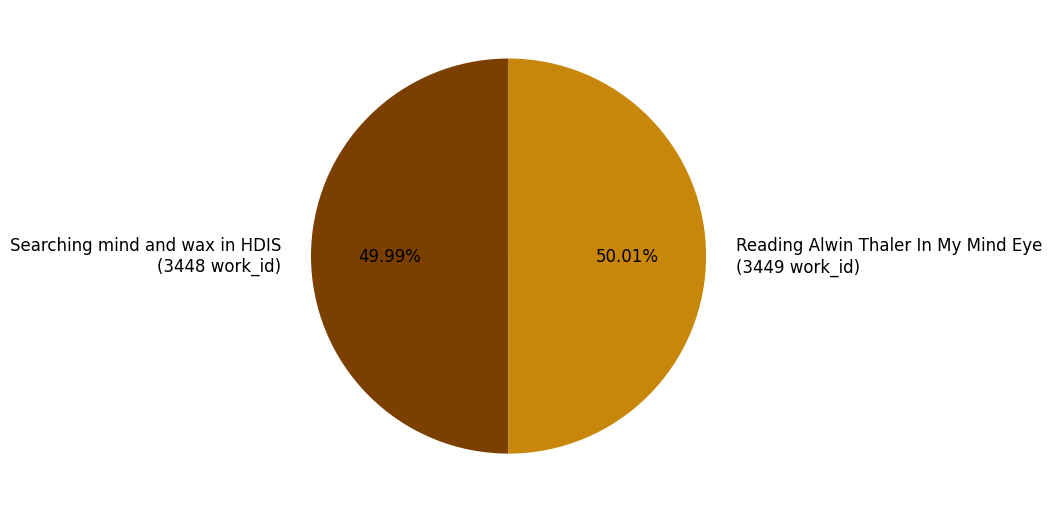

Is there any slice that represents more than half of the pie?

Yes